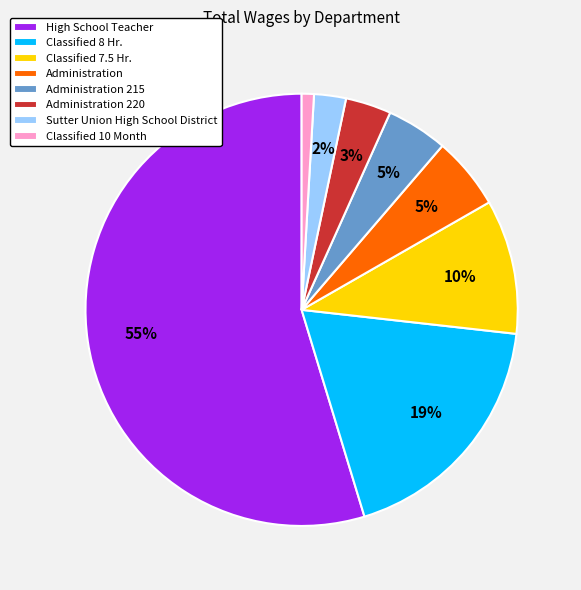

Do Classified 10 Month and Administration together represent more than half of the pie?

No